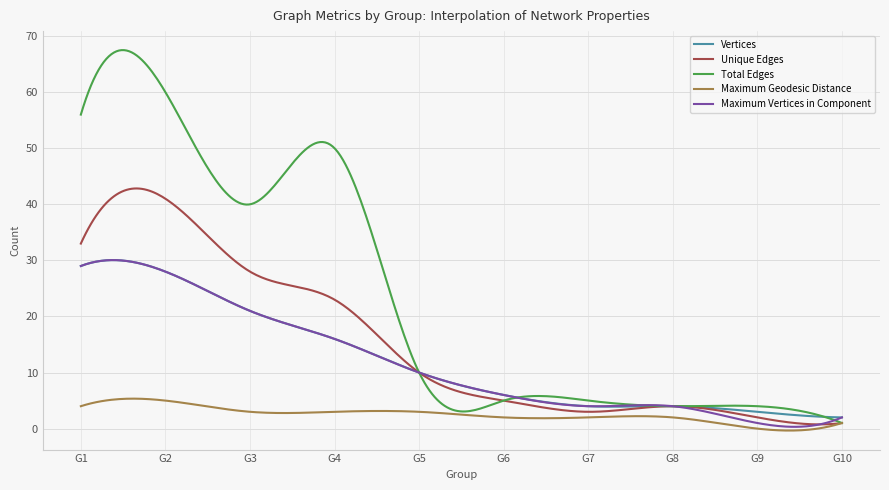

Which series has the largest range (max minus min)?

Total Edges